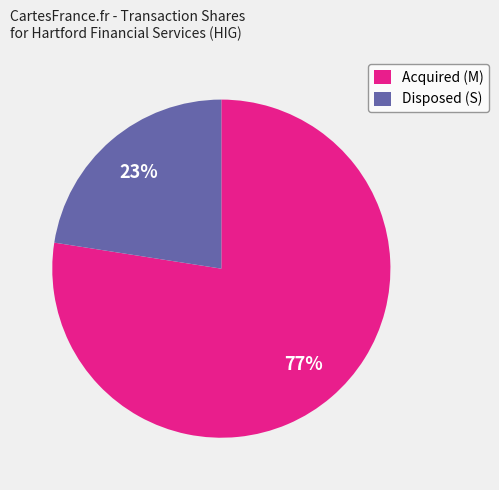

Rank the categories by value from lowest to highest.

Disposed (S), Acquired (M)